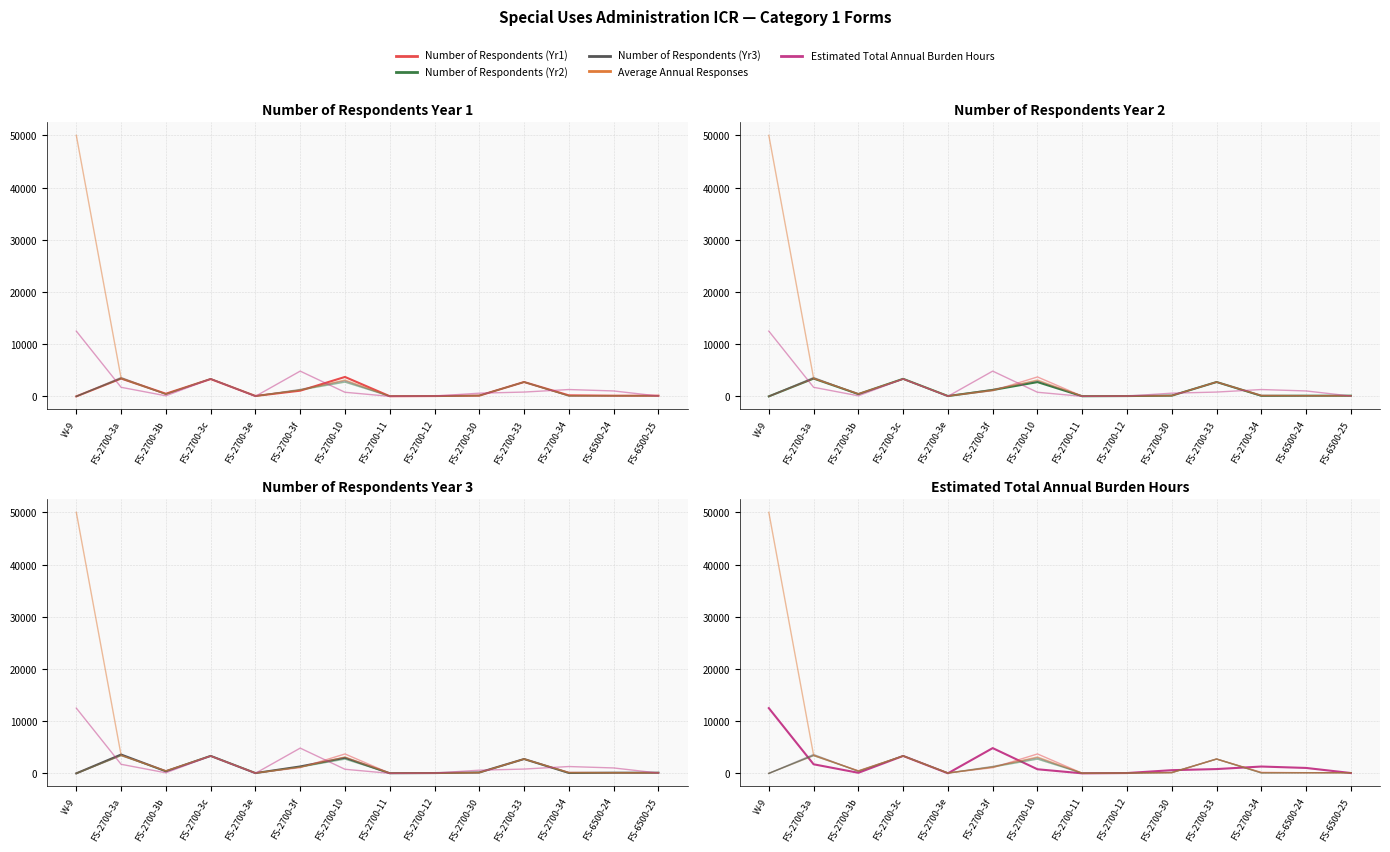

Does the chart have visible grid lines?

Yes